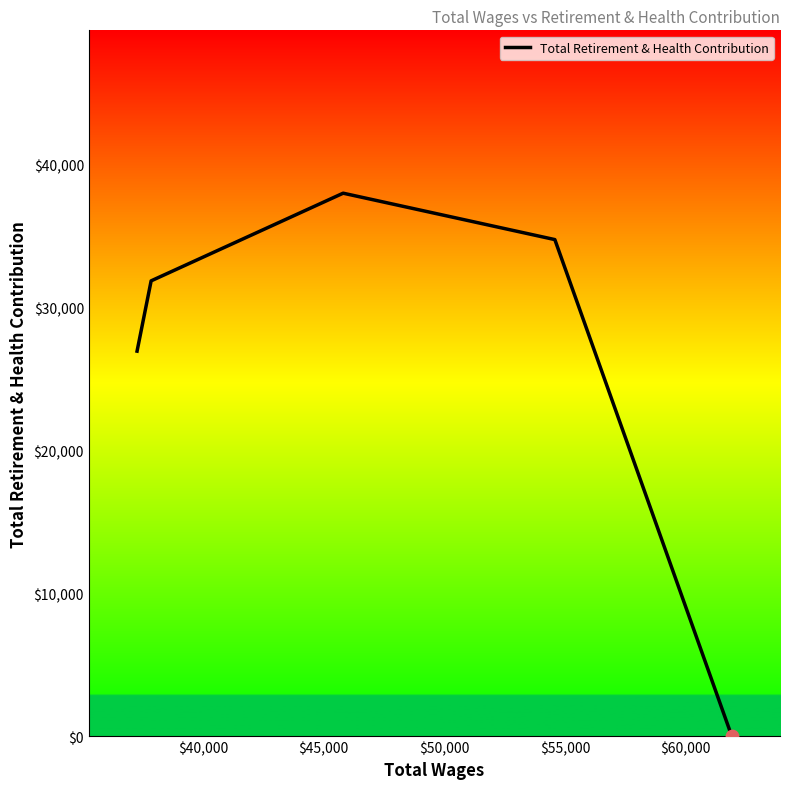

What is the average value?

26300